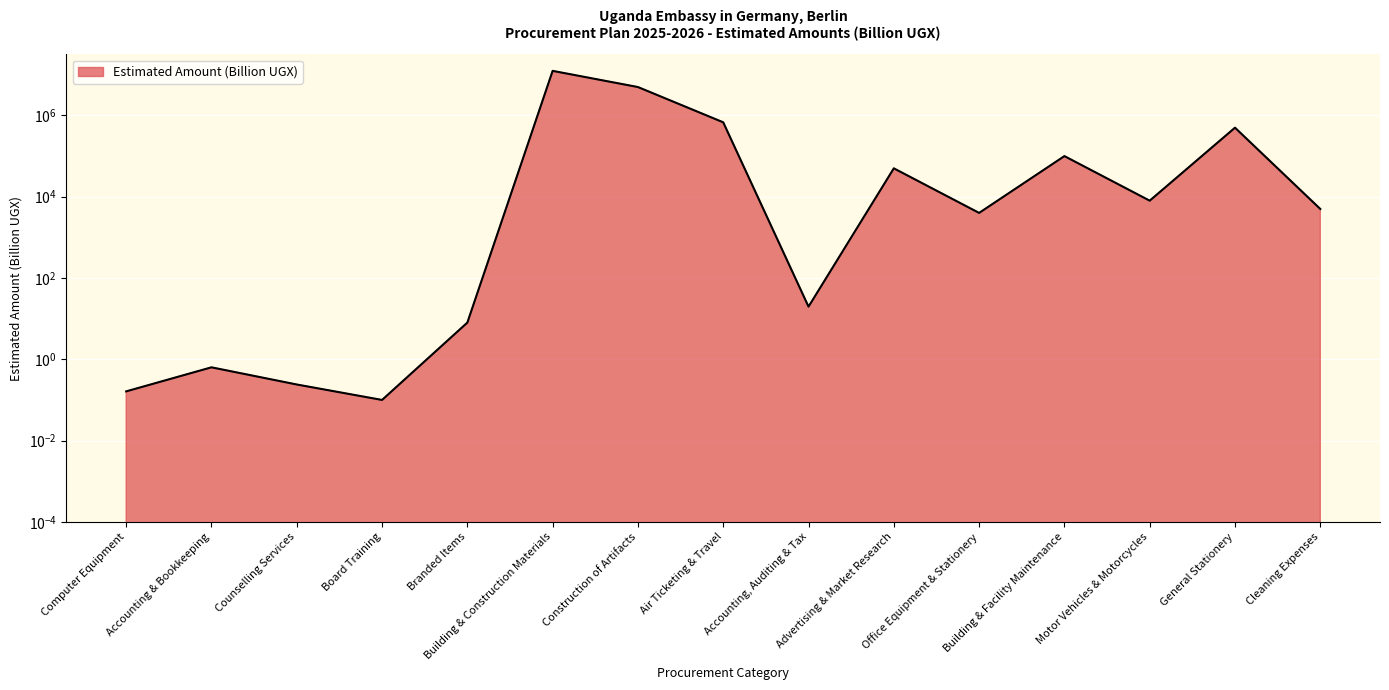

Reading left to right, what are all the values shown in this chart?

Computer Equipment=0.2	Accounting & Bookkeeping=0.6	Counselling Services=0.2	Board Training=0.1	Branded Items=8.0	Building & Construction Materials=12500000.0	Construction of Artifacts=5000000.0	Air Ticketing & Travel=678000.0	Accounting, Auditing & Tax=19.8	Advertising & Market Research=50000.0	Office Equipment & Stationery=4000.0	Building & Facility Maintenance=100000.0	Motor Vehicles & Motorcycles=8000.0	General Stationery=500000.0	Cleaning Expenses=5000.0